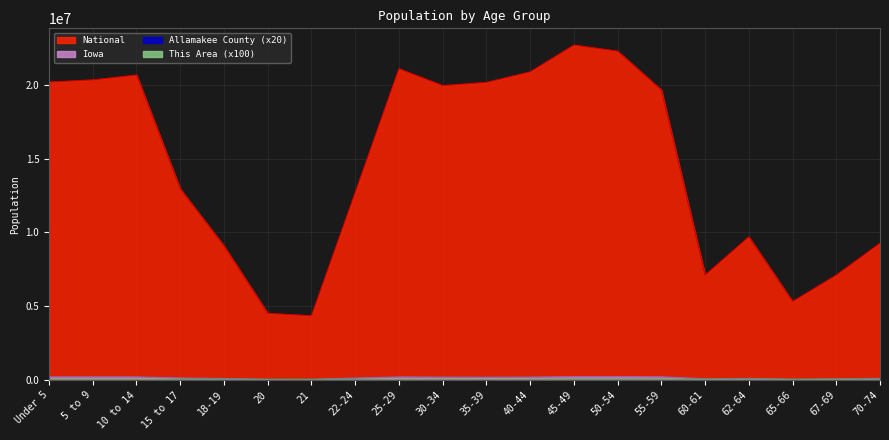

The This Area series shows 6200 at 22-24. True or false?

True